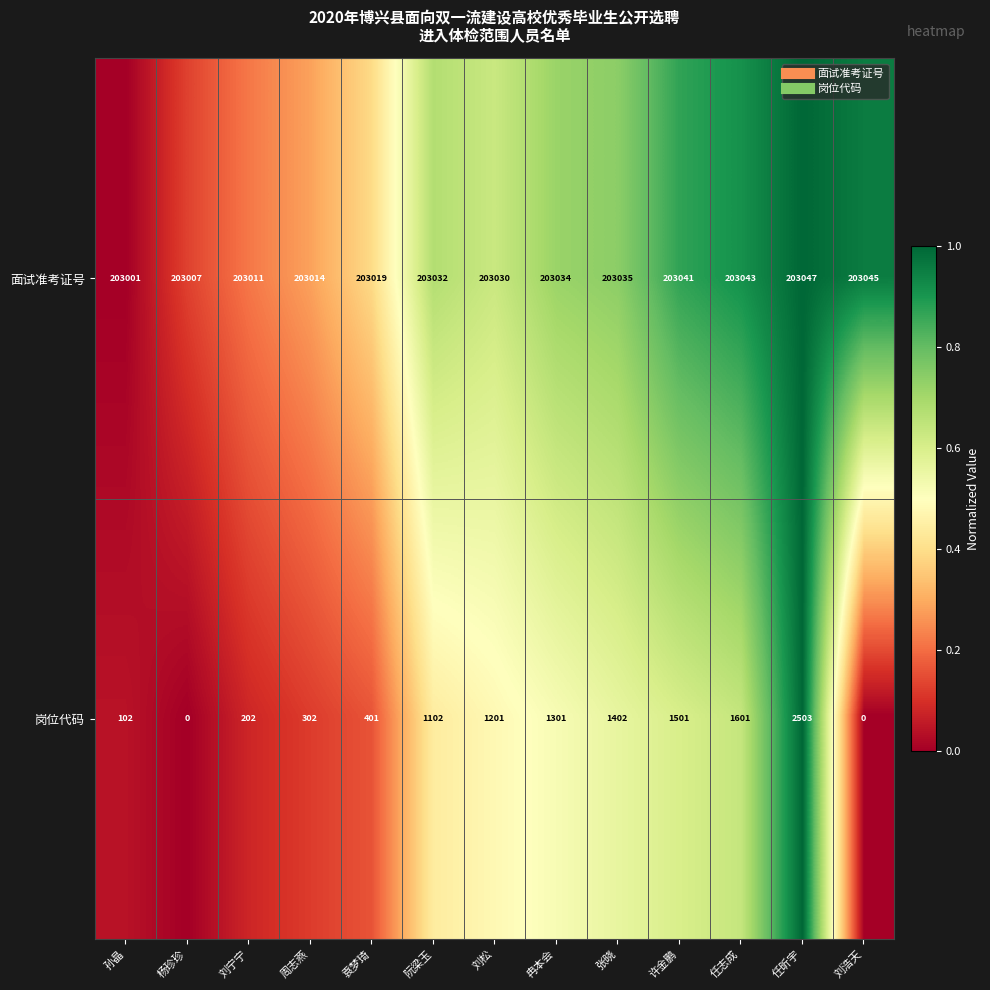

Which series has the largest total across all categories?

面试准考证号